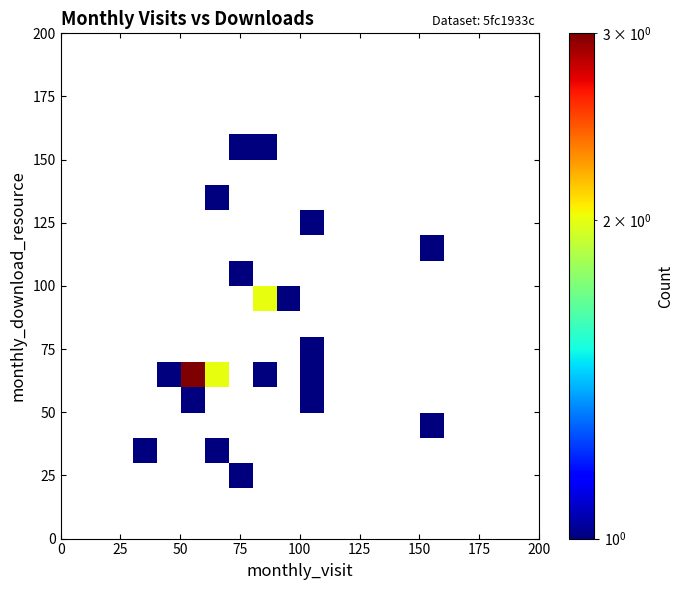

Count the number of categories in the chart.

20